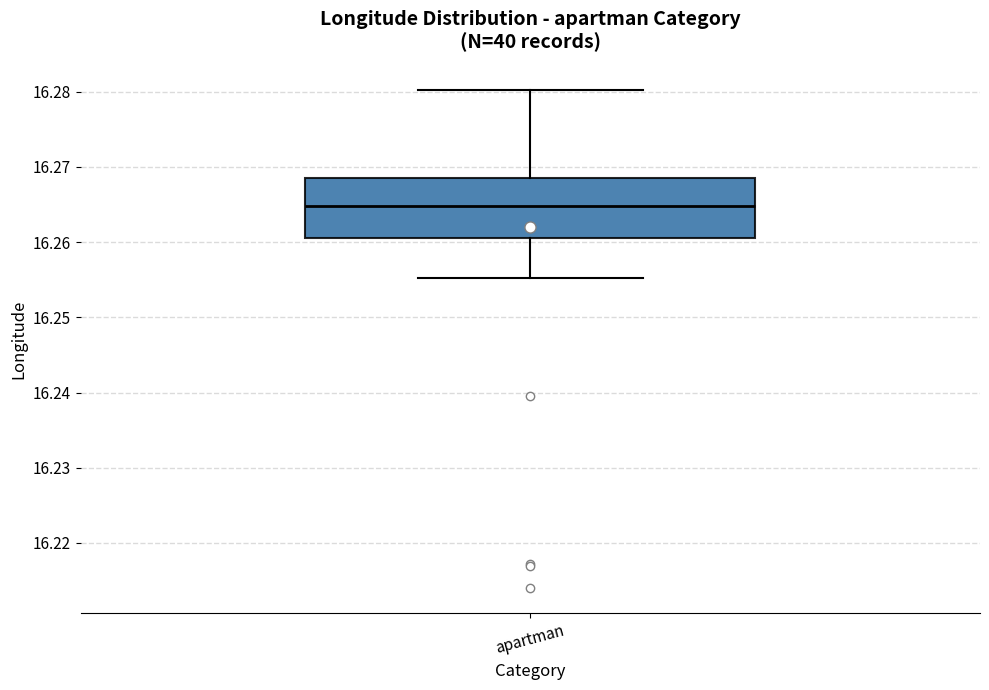

Read this box plot against the y-axis: the position of the median line, the range covered by the box, and the ends of both whiskers. The values are not printed on the chart, so give them approximately, as read against the axis.

median 16.265, box 16.261 to 16.269, whiskers 16.255 to 16.280